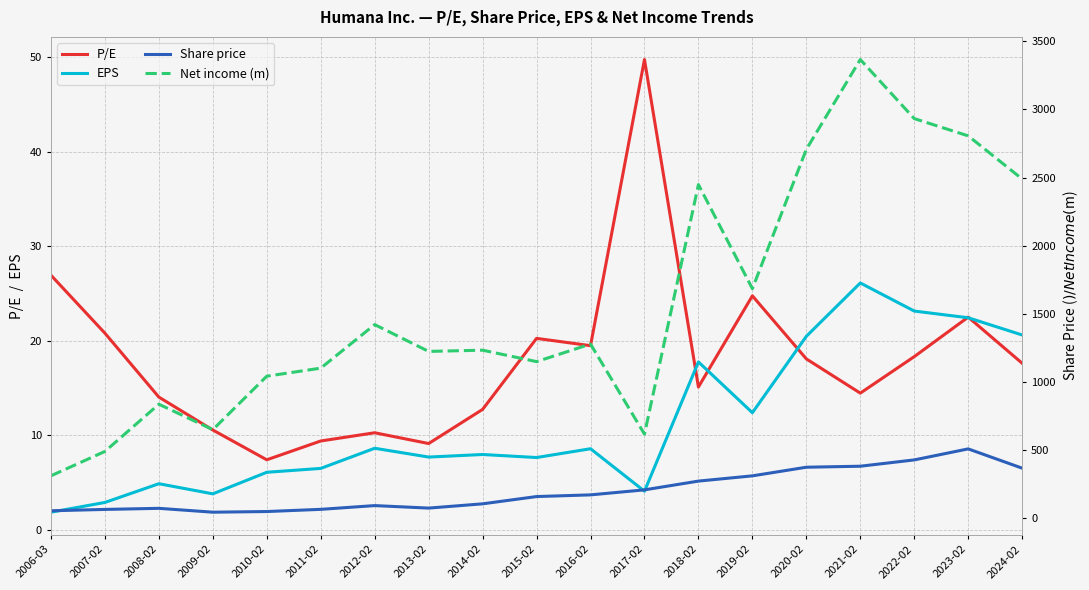

Is it true that P/E equals 12.8 at 2014-02?

True